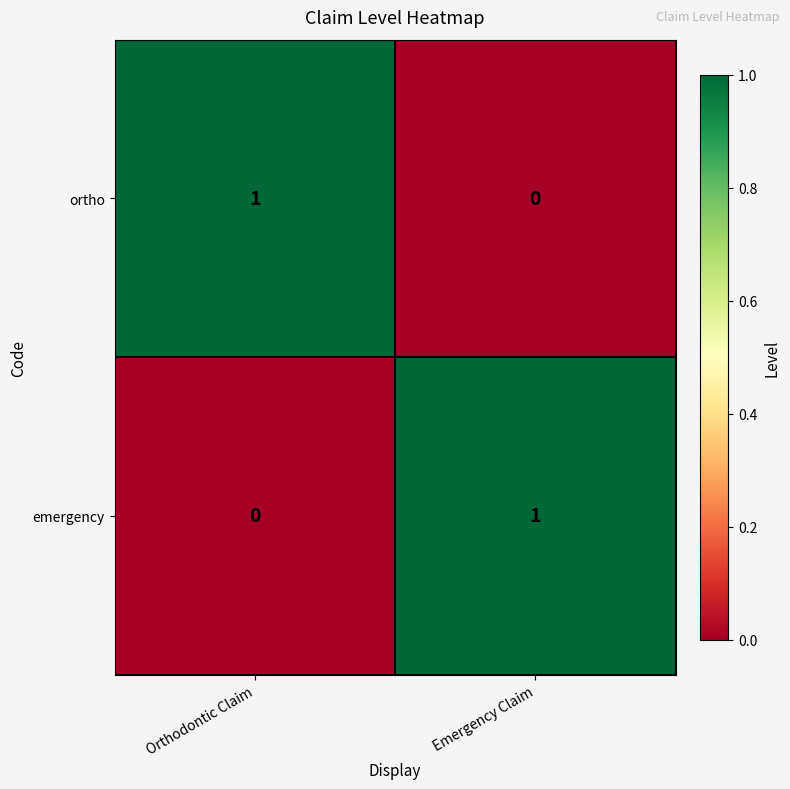

At how many categories does at least one series exceed 0?

2